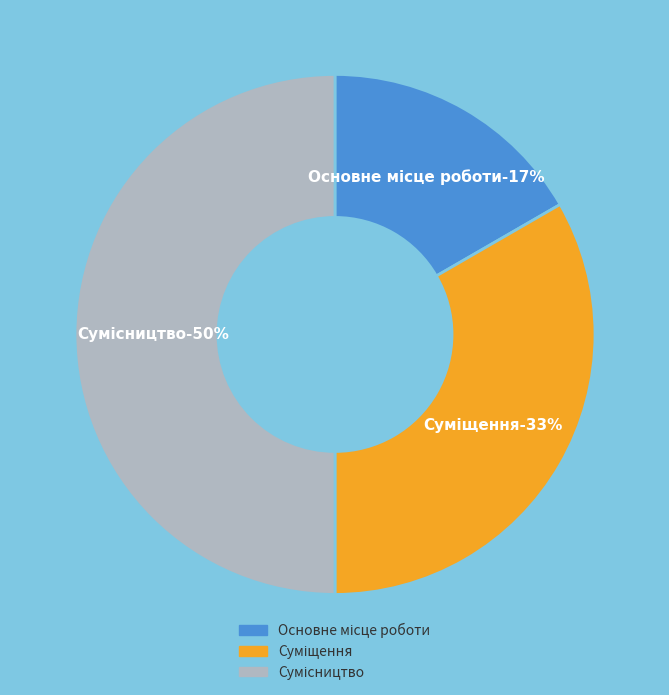

Approximately how many times larger is the value at Основне місце роботи compared to Суміщення?

0.5